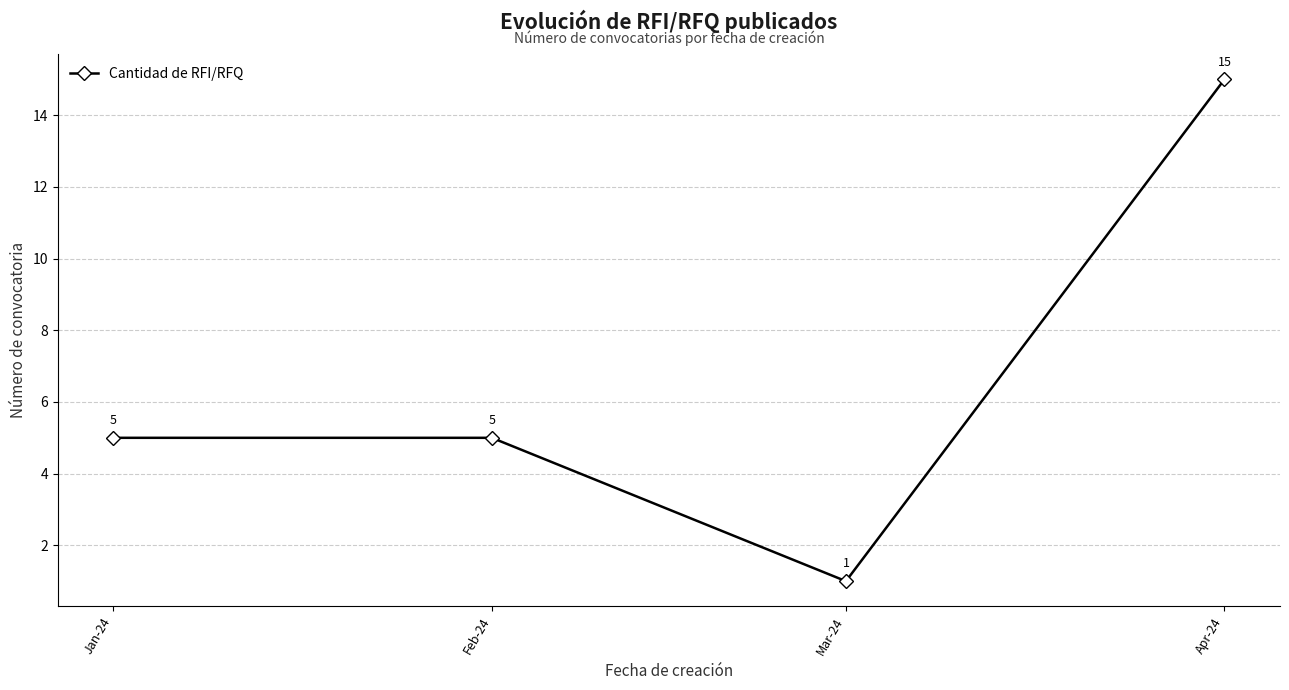

What position from the left is Apr-24?

4